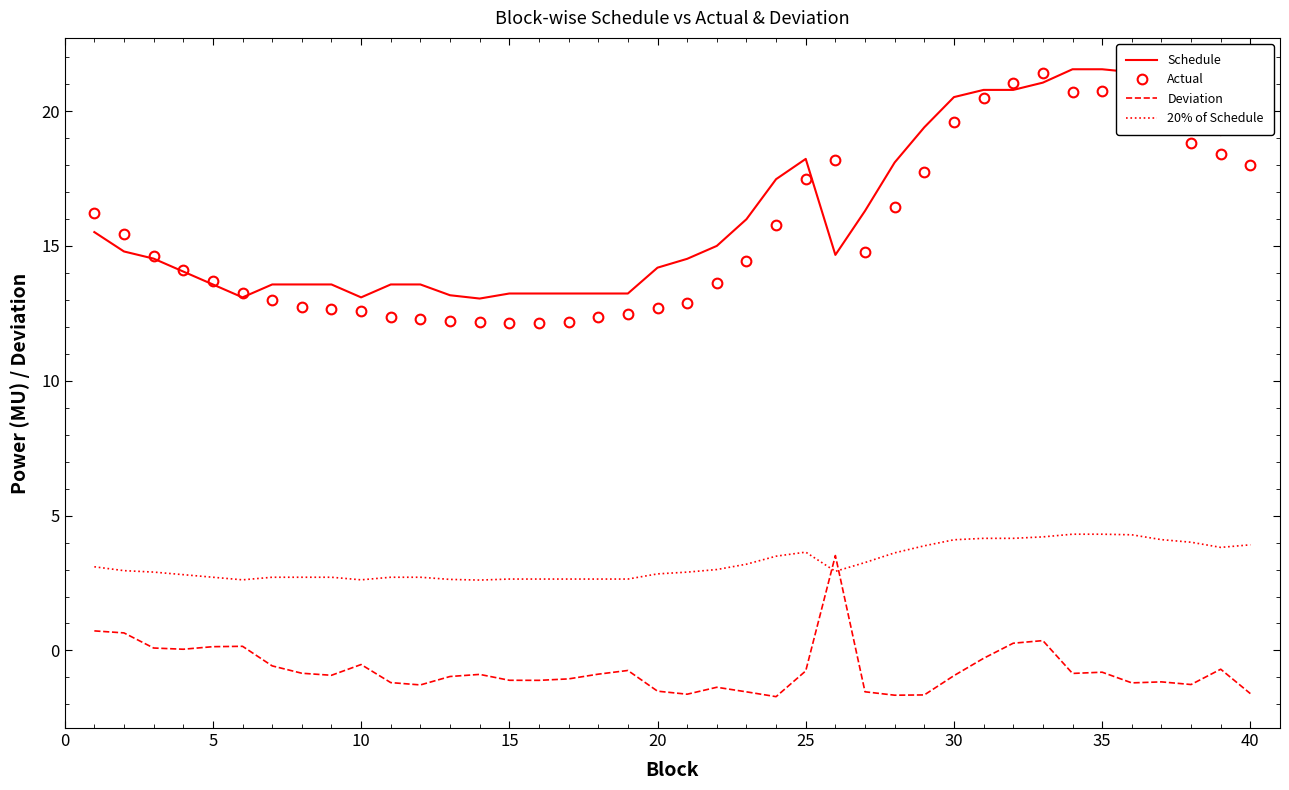

True or false: Deviation has more than 1 points higher than both neighbors.

True